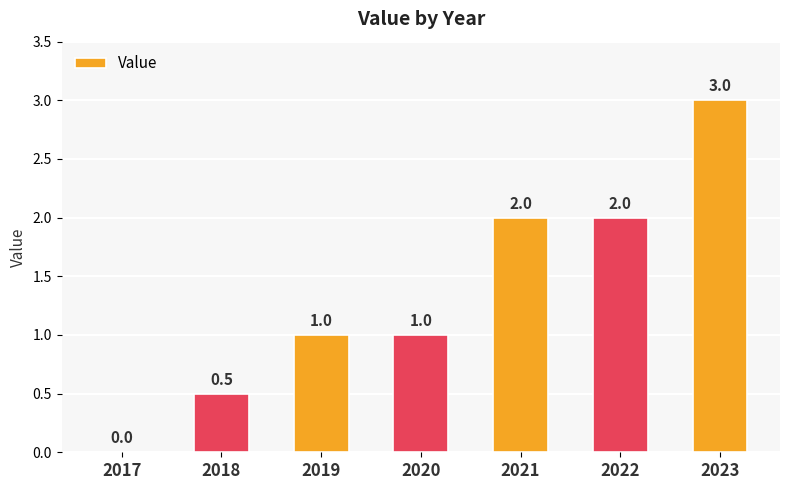

True or false: the data shows 1.8 at 2019.

False